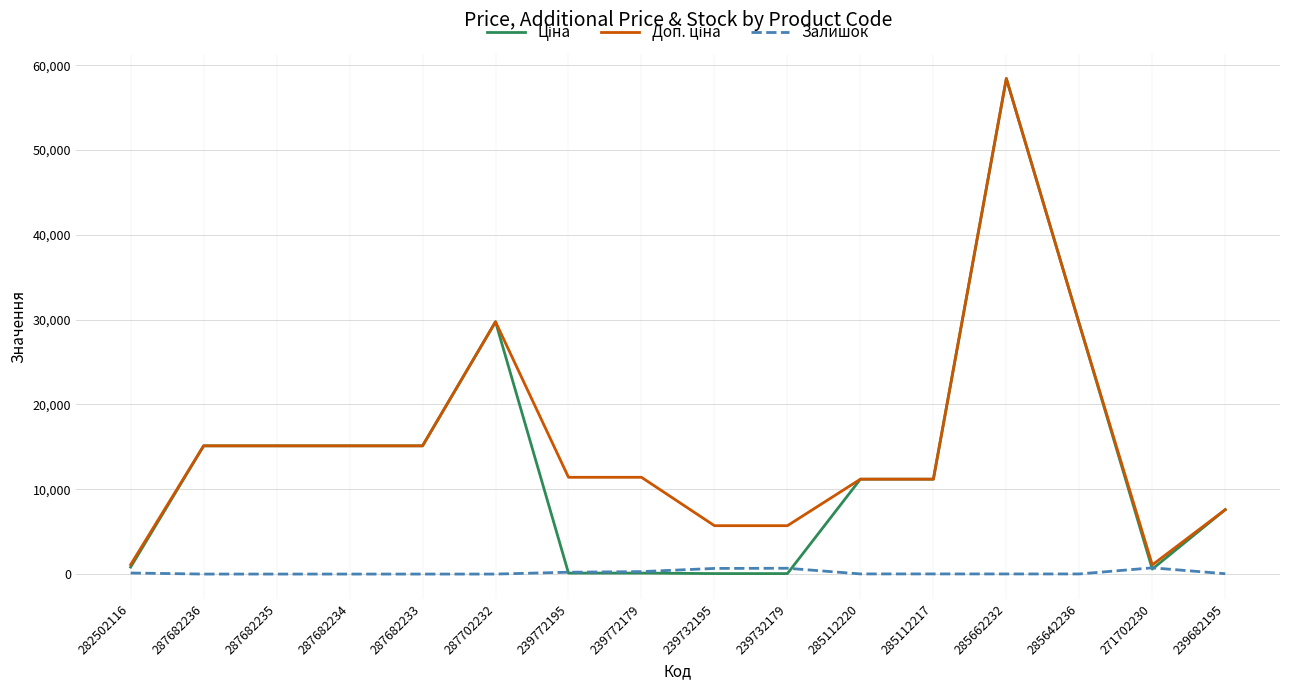

At which category is the sum across all series the highest?

285662232